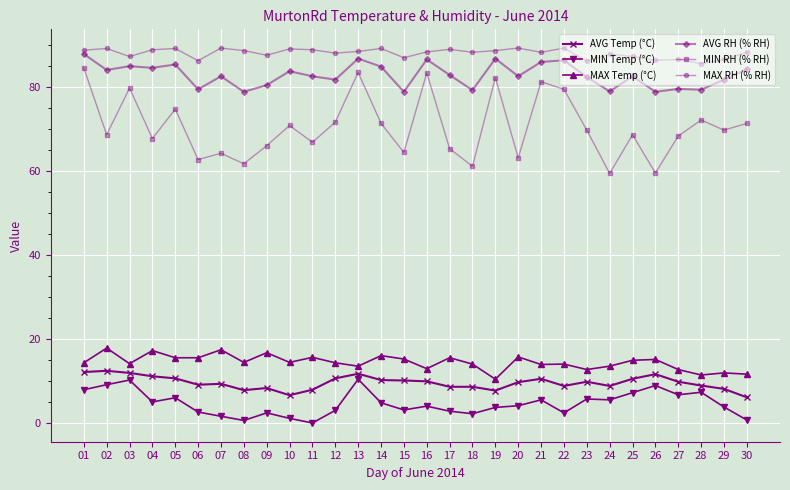

Is the value of AVG Temp (°C) at 14 greater than the value of AVG RH (% RH) at 08?

No